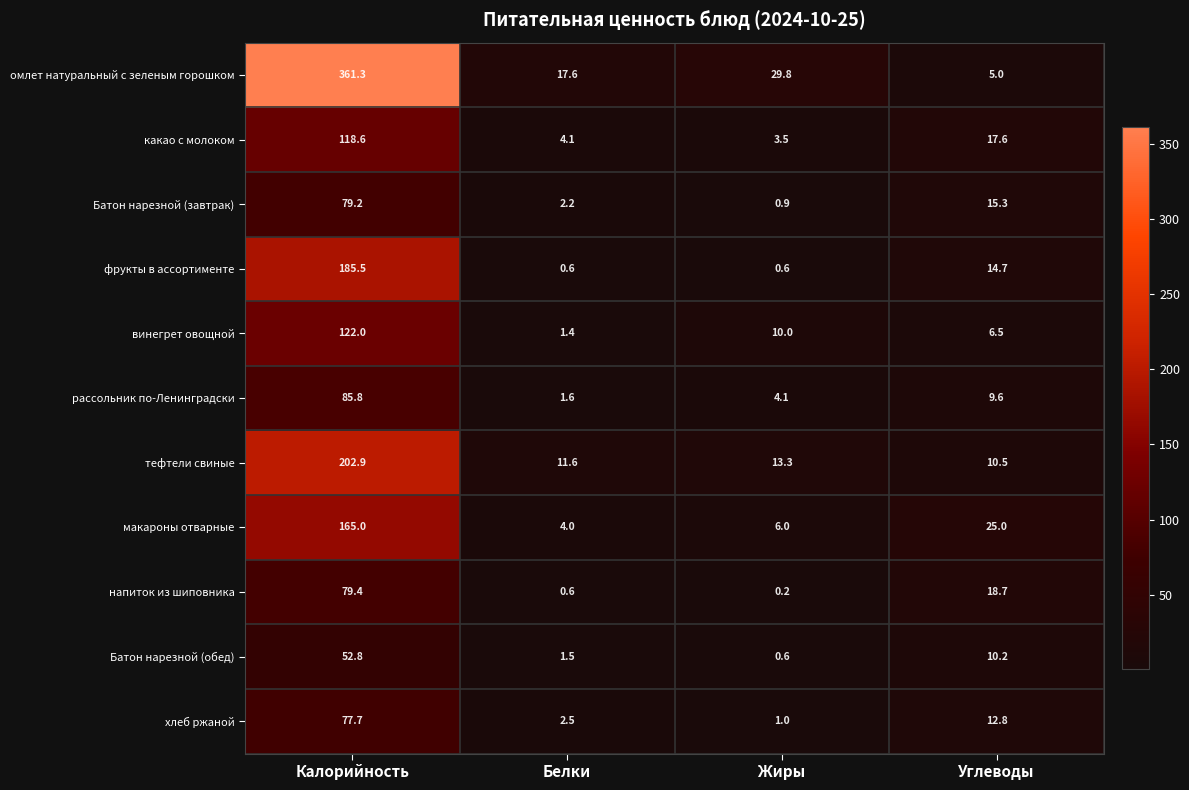

Which series changed the most between Калорийность and Жиры?

омлет натуральный с зеленым горошком